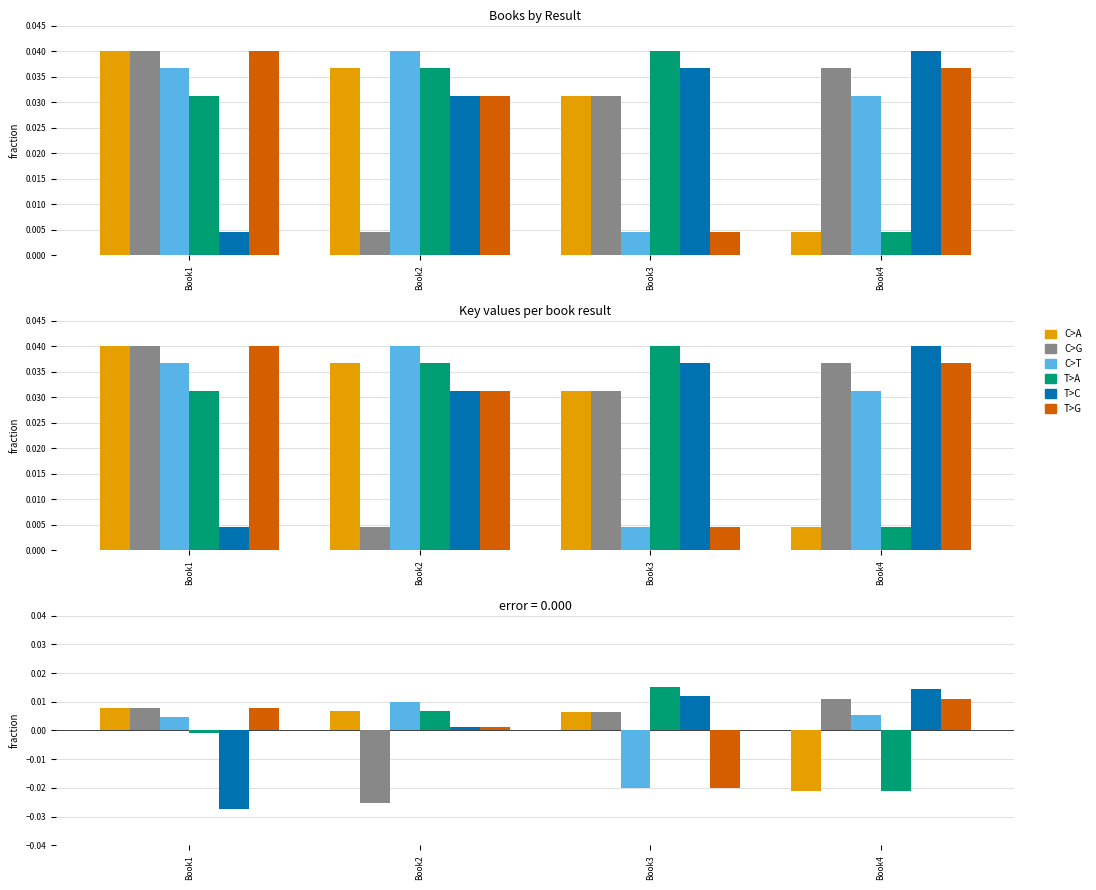

How many values in C>T are above zero?

3